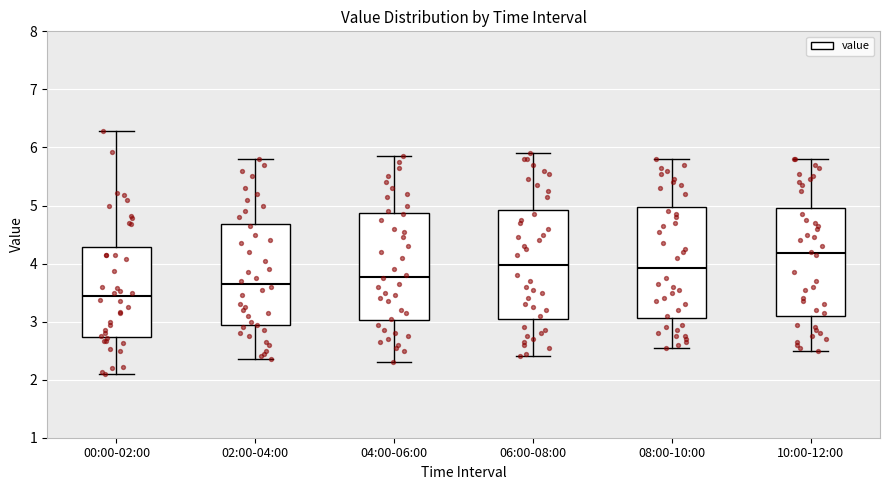

Which box's median line is the highest?

10:00-12:00